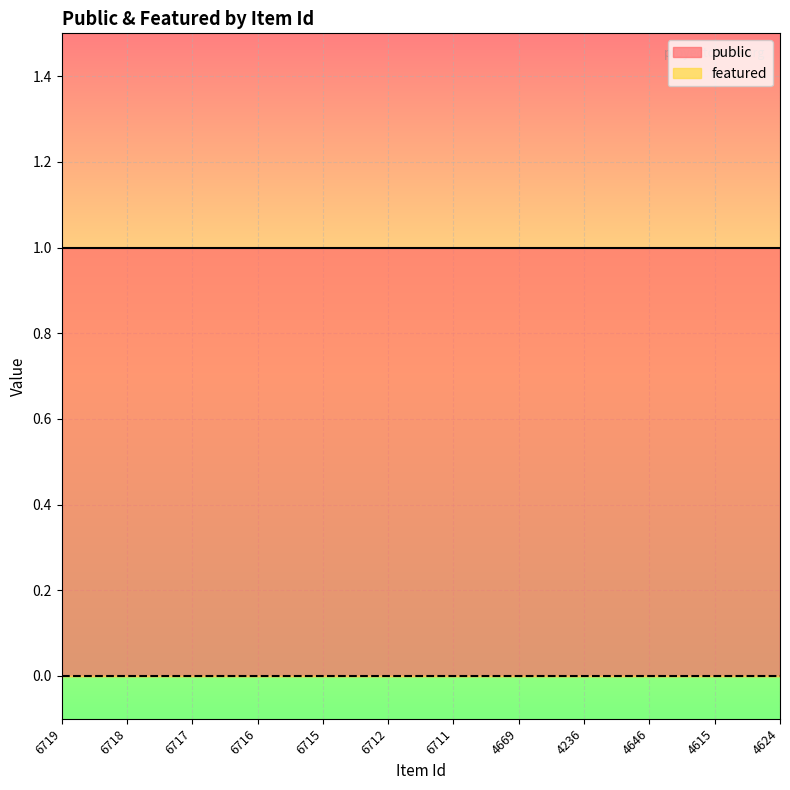

How many lines are shown in the chart?

2